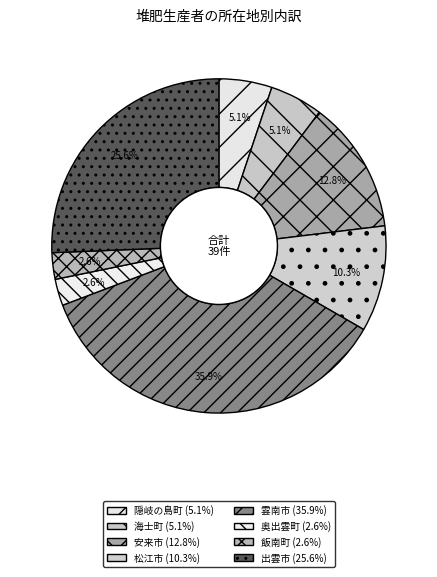

How much of the chart is everything except 奥出雲町?

97.4%